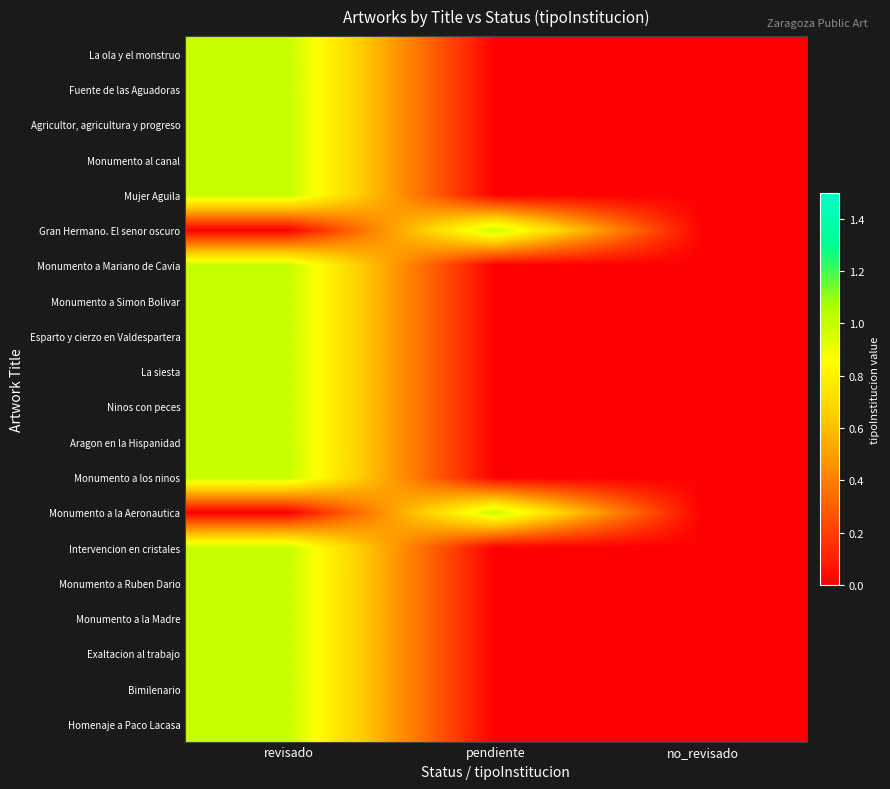

Reading right to left, what are all the values shown in this chart?

La ola y el monstruo: no_revisado=0	pendiente=0	revisado=1
Fuente de las Aguadoras: no_revisado=0	pendiente=0	revisado=1
Agricultor, agricultura y progreso: no_revisado=0	pendiente=0	revisado=1
Monumento al canal: no_revisado=0	pendiente=0	revisado=1
Mujer Aguila: no_revisado=0	pendiente=0	revisado=1
Gran Hermano. El senor oscuro: no_revisado=0	pendiente=1	revisado=0
Monumento a Mariano de Cavia: no_revisado=0	pendiente=0	revisado=1
Monumento a Simon Bolivar: no_revisado=0	pendiente=0	revisado=1
Esparto y cierzo en Valdespartera: no_revisado=0	pendiente=0	revisado=1
La siesta: no_revisado=0	pendiente=0	revisado=1
Ninos con peces: no_revisado=0	pendiente=0	revisado=1
Aragon en la Hispanidad: no_revisado=0	pendiente=0	revisado=1
Monumento a los ninos: no_revisado=0	pendiente=0	revisado=1
Monumento a la Aeronautica: no_revisado=0	pendiente=1	revisado=0
Intervencion en cristales: no_revisado=0	pendiente=0	revisado=1
Monumento a Ruben Dario: no_revisado=0	pendiente=0	revisado=1
Monumento a la Madre: no_revisado=0	pendiente=0	revisado=1
Exaltacion al trabajo: no_revisado=0	pendiente=0	revisado=1
Bimilenario: no_revisado=0	pendiente=0	revisado=1
Homenaje a Paco Lacasa: no_revisado=0	pendiente=0	revisado=1